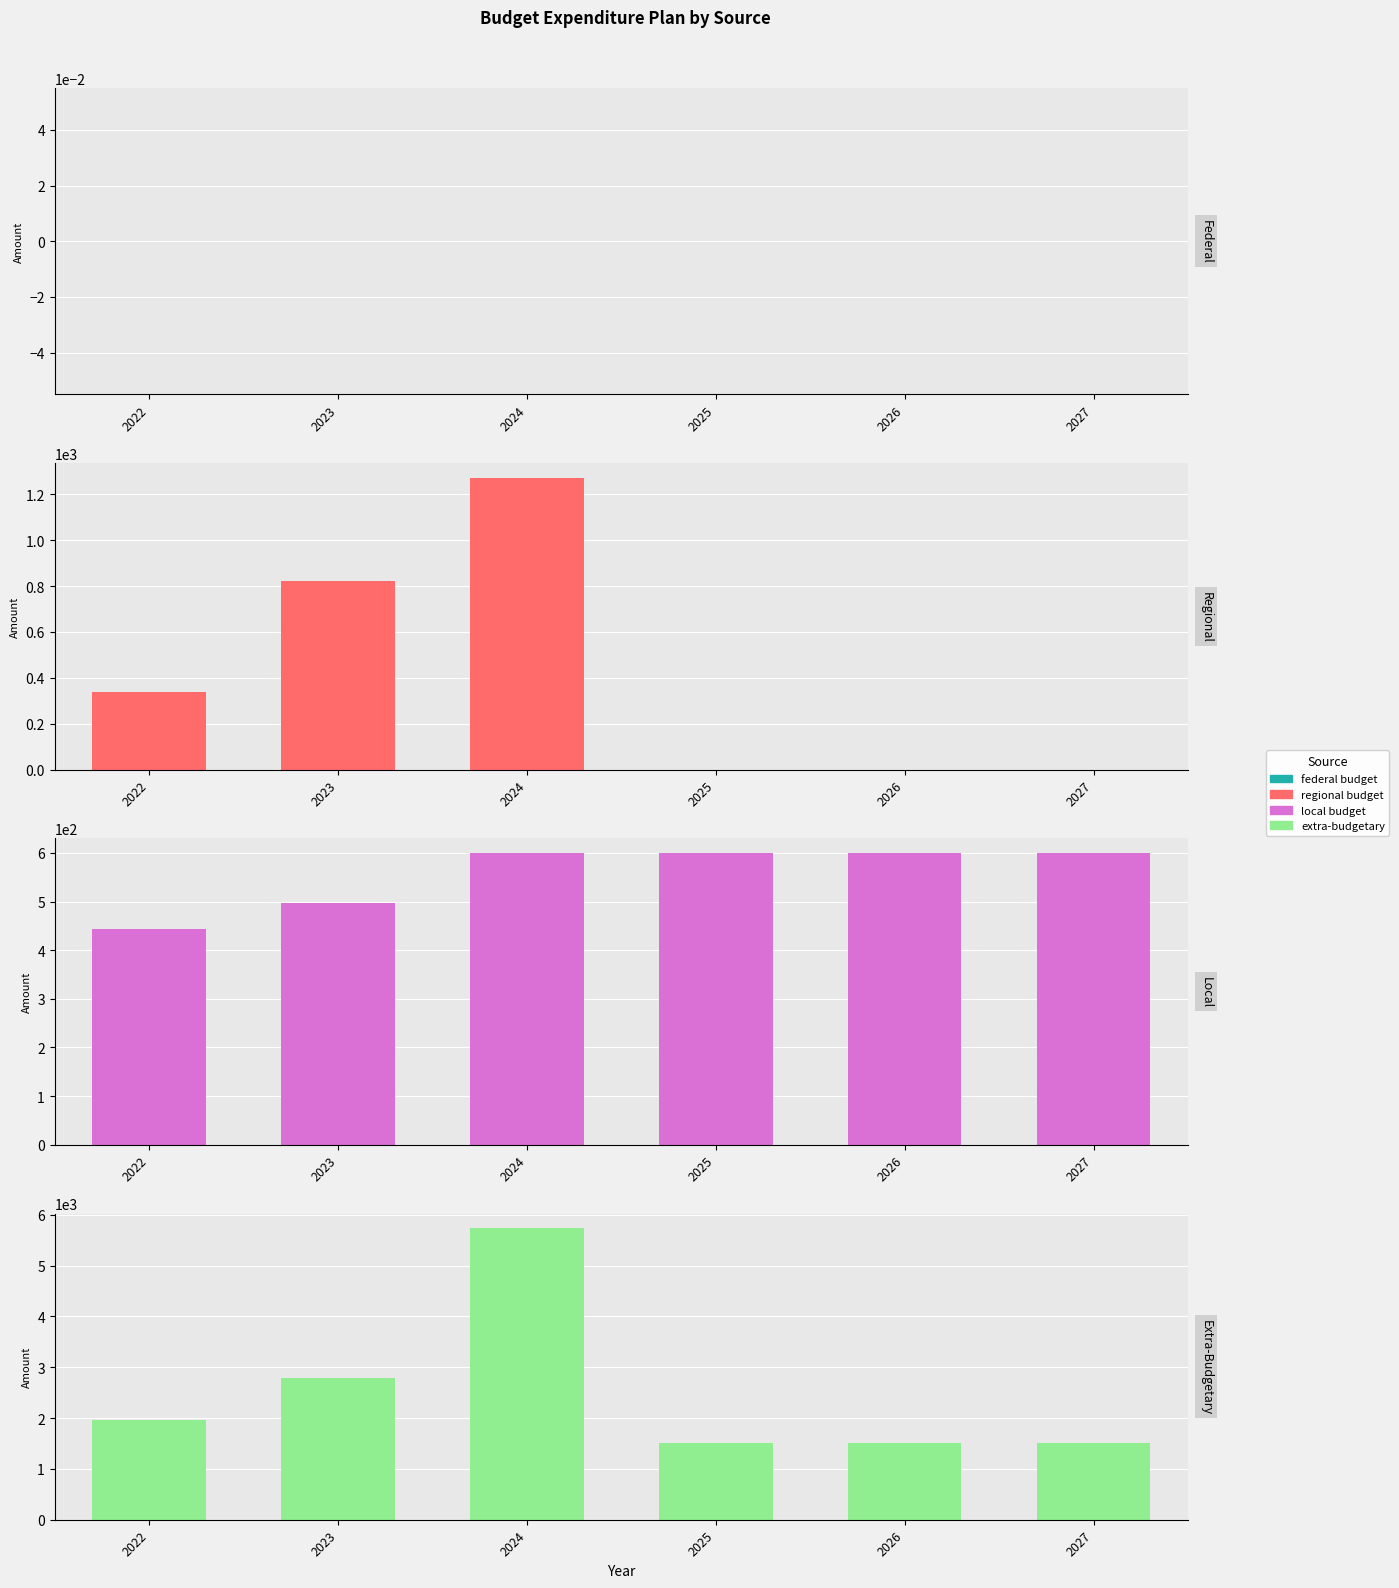

Which category has the highest value across all series?

2024